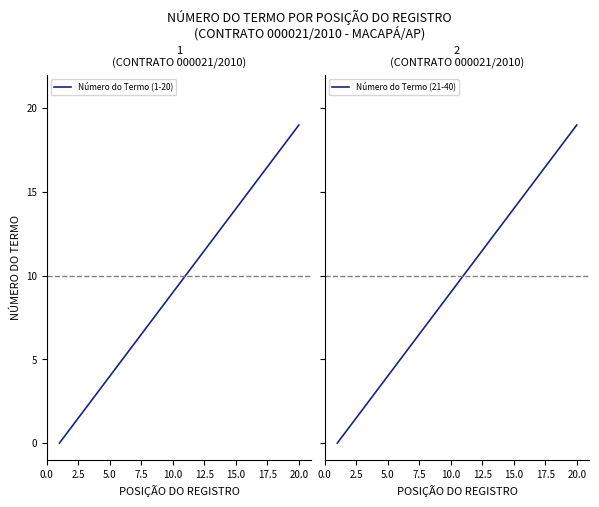

What is the greatest value displayed?

39